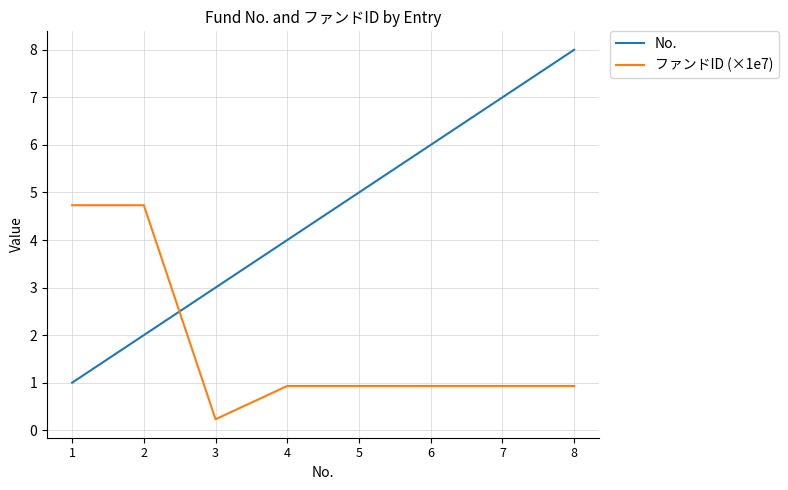

The ファンドID (×1e7) series shows 1.5 at 7. True or false?

False